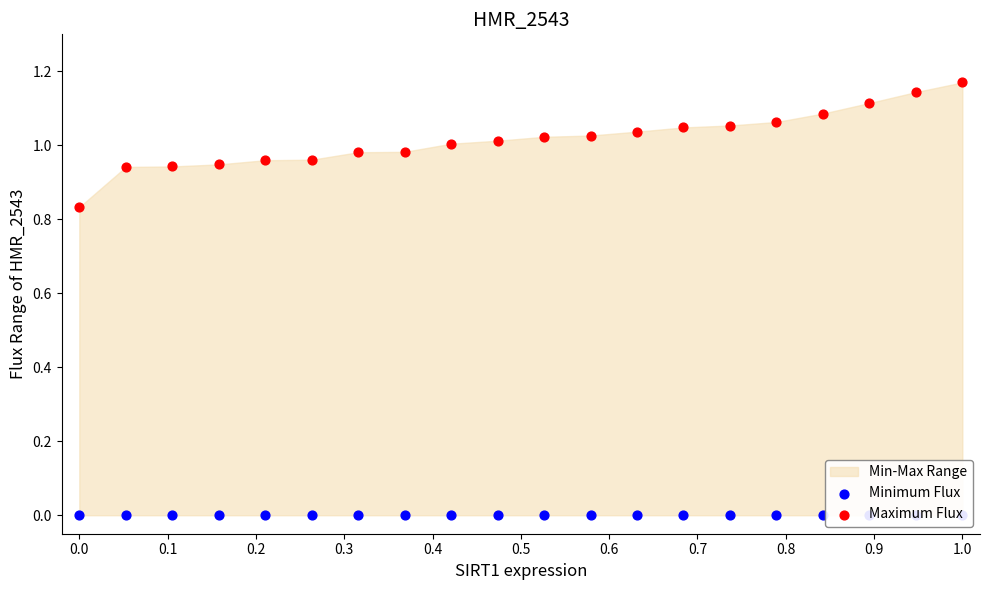

Is the value of Minimum Flux at 0.7 greater than the value of Maximum Flux at 0.8?

No